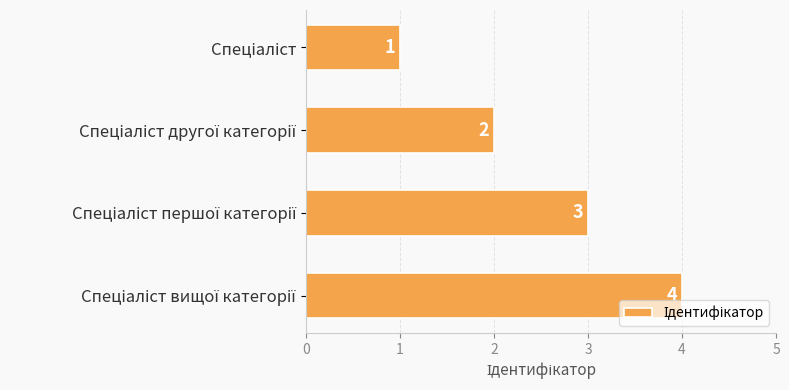

How many values are between 2 and 4?

3